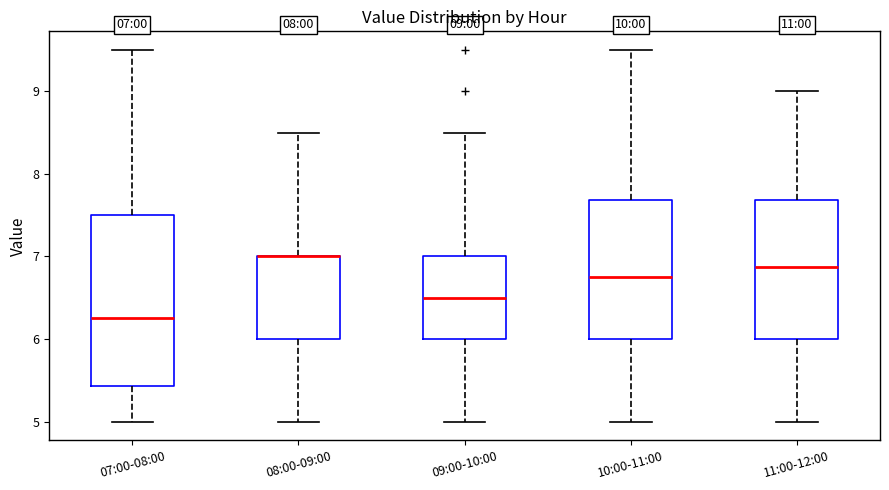

Which box is the tallest, from its lower edge to its upper edge?

07:00-08:00